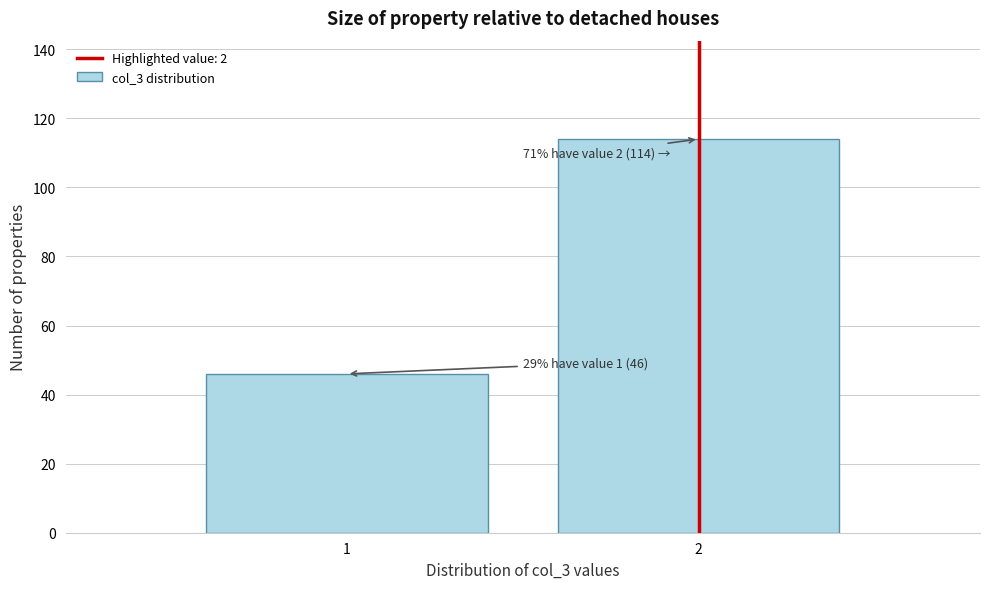

Reading left to right, extract all data points from this chart.

1=46	2=114